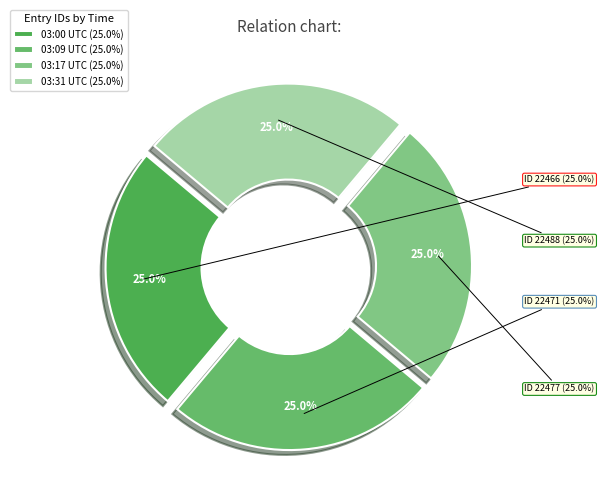

How many segments does this pie chart have?

4